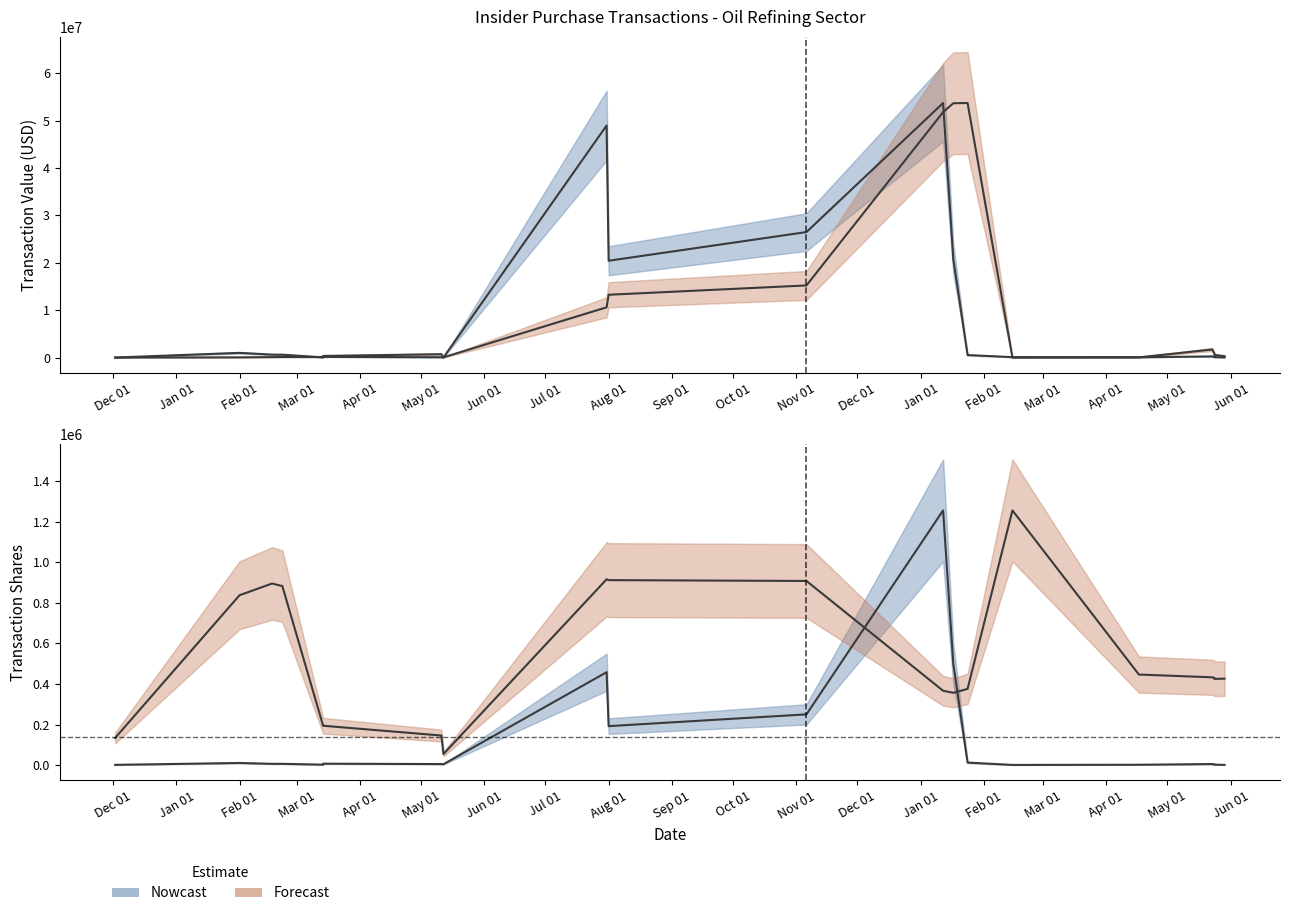

What is the value of the transactionValue point at the 17th from the left?

45200.0